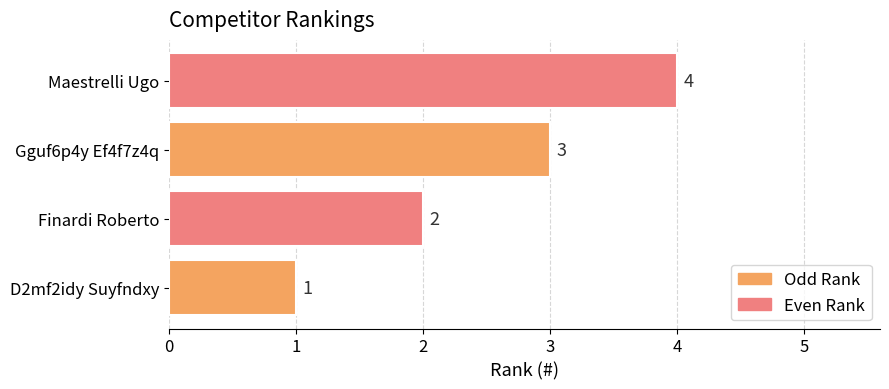

Count the values in the range 2 to 4.

3